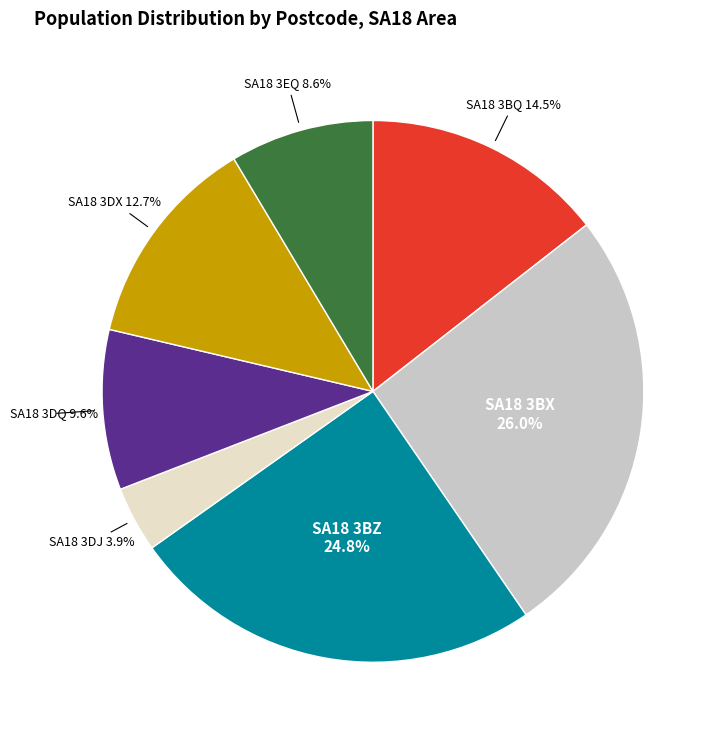

Does any single category account for the majority?

No